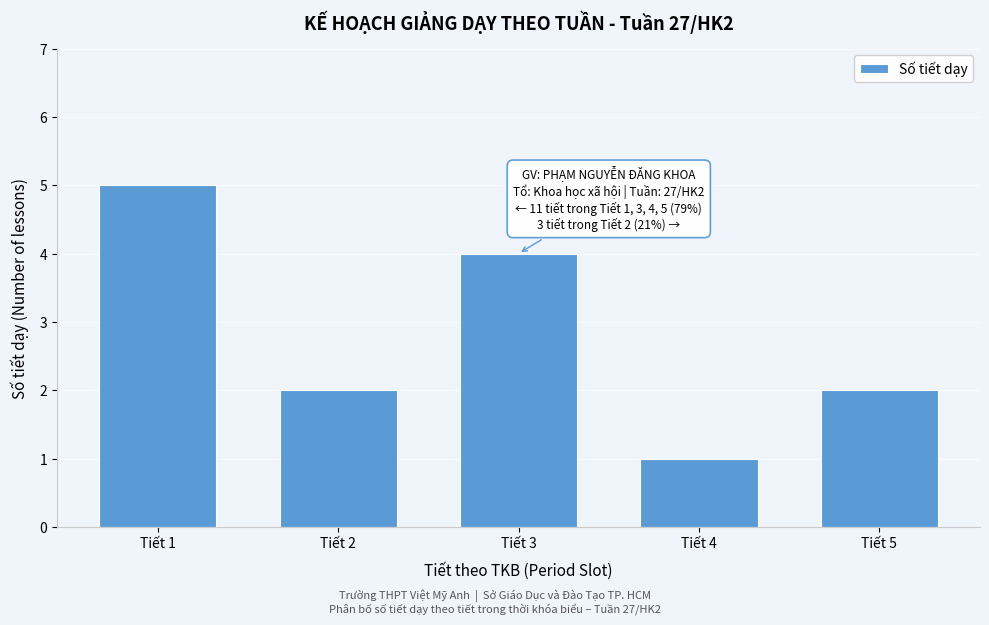

Reading right to left, extract all data points from this chart.

2	1	4	2	5